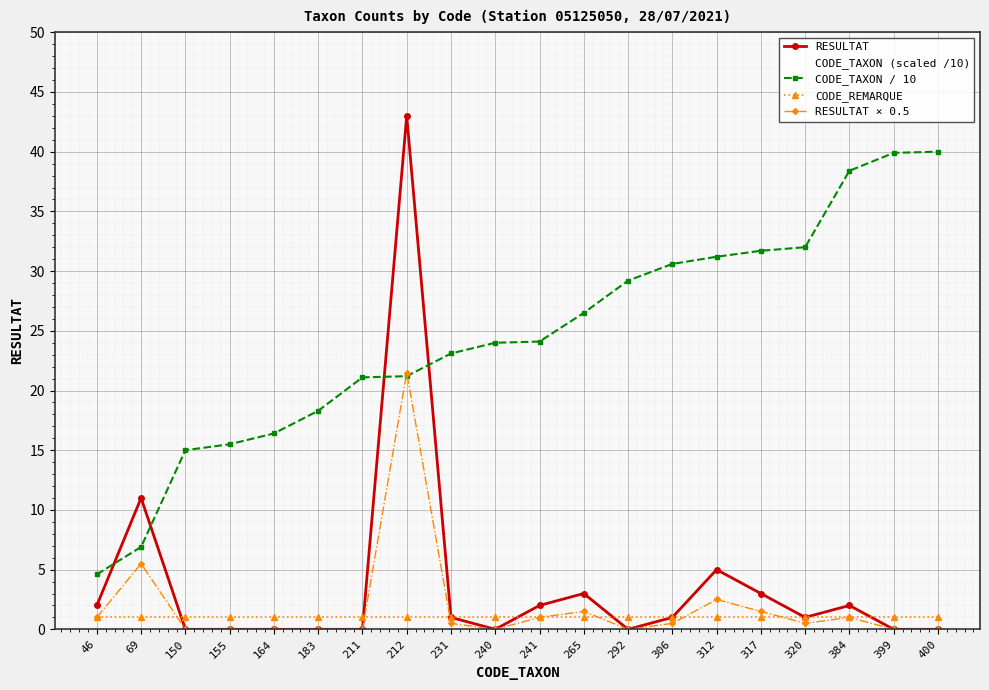

What is the value of the RESULTAT × 0.5 point at the 9th from the left?

0.5